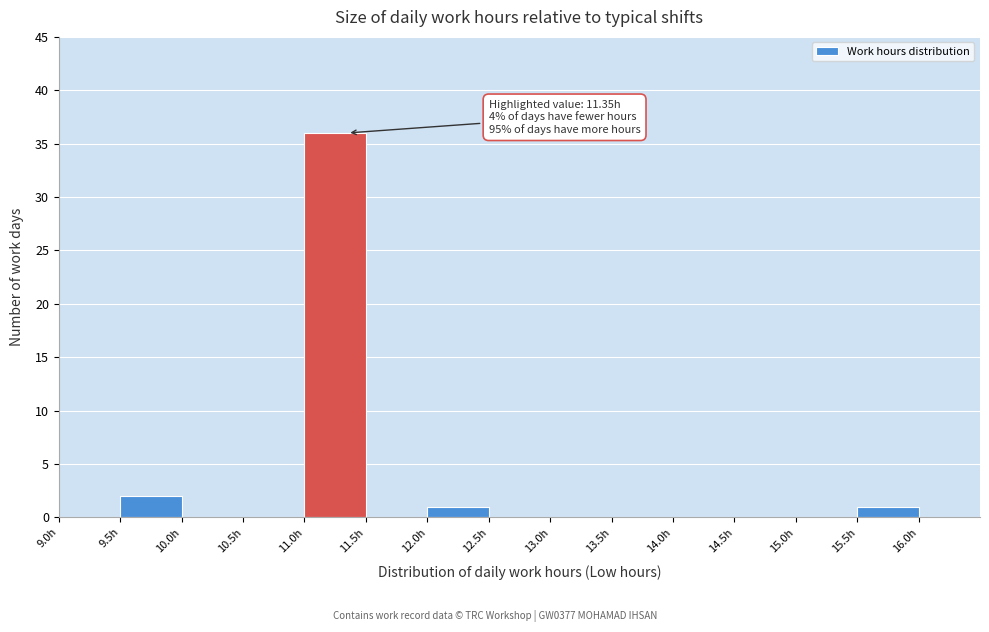

Which range on the x-axis has the tallest bar?

11.0 to 11.5